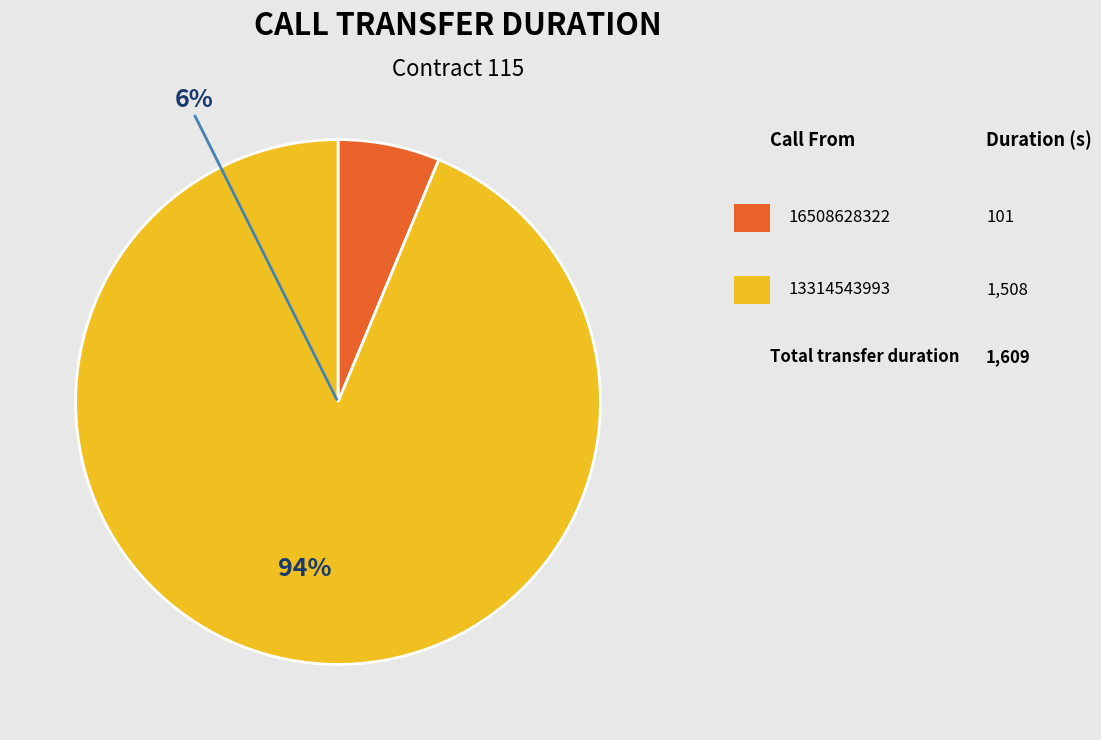

To the nearest percent, what portion does 16508628322 represent?

6%